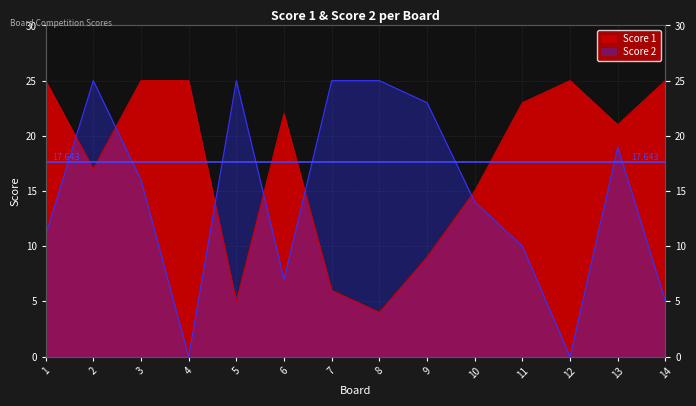

Is the value of Score 2 at 12 greater than the value of Score 1 at 6?

No